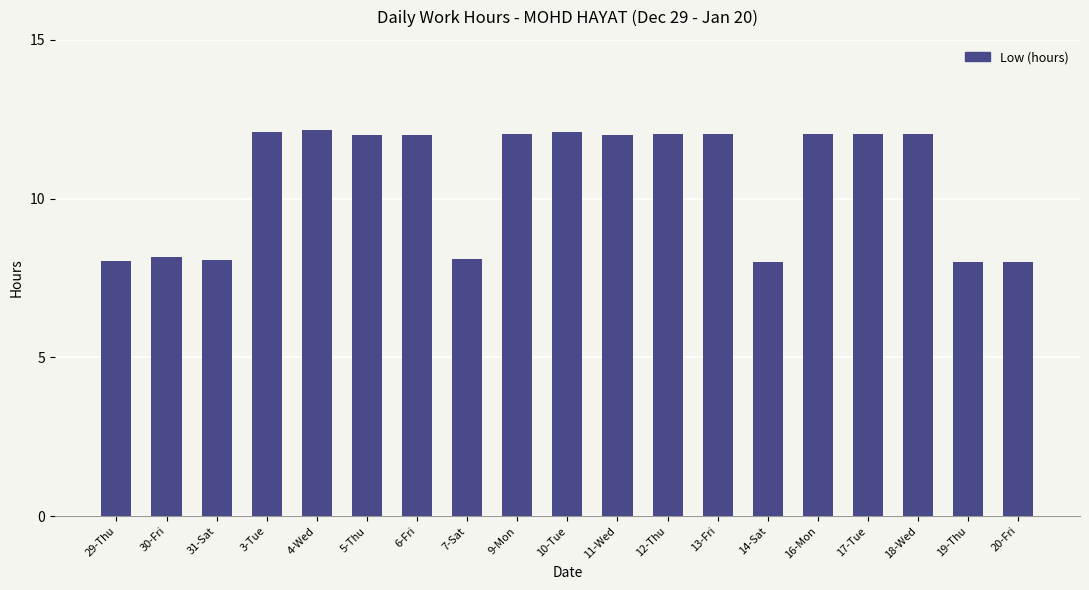

What is the difference between the values at 14-Sat and 17-Tue?

4.0